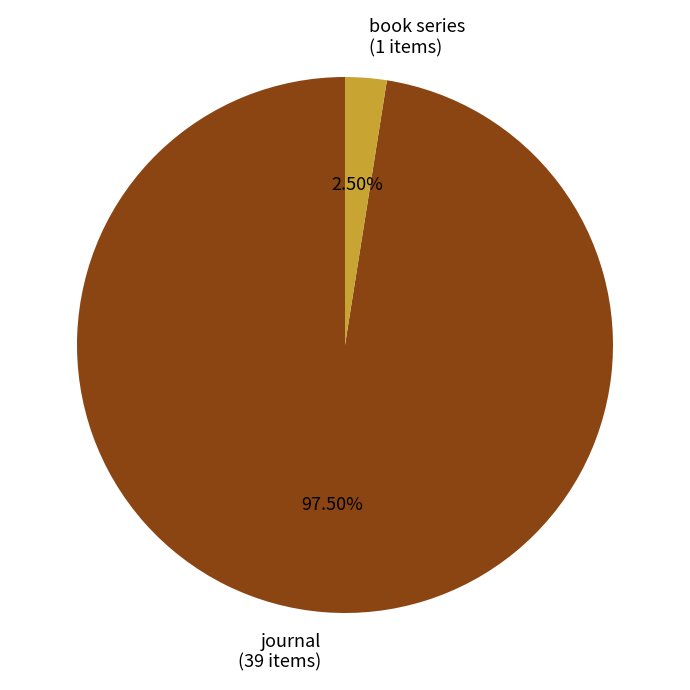

Which category has the biggest portion of the pie?

journal